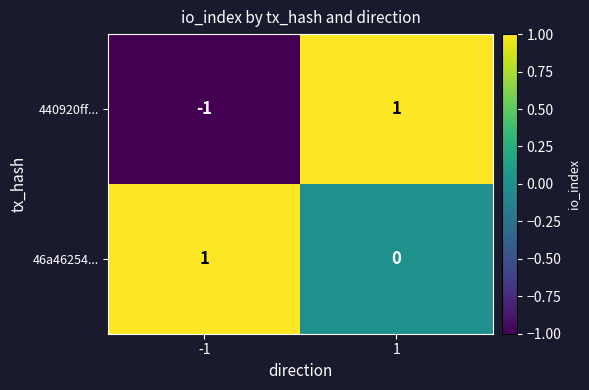

What is the total value across all series at 1?

1